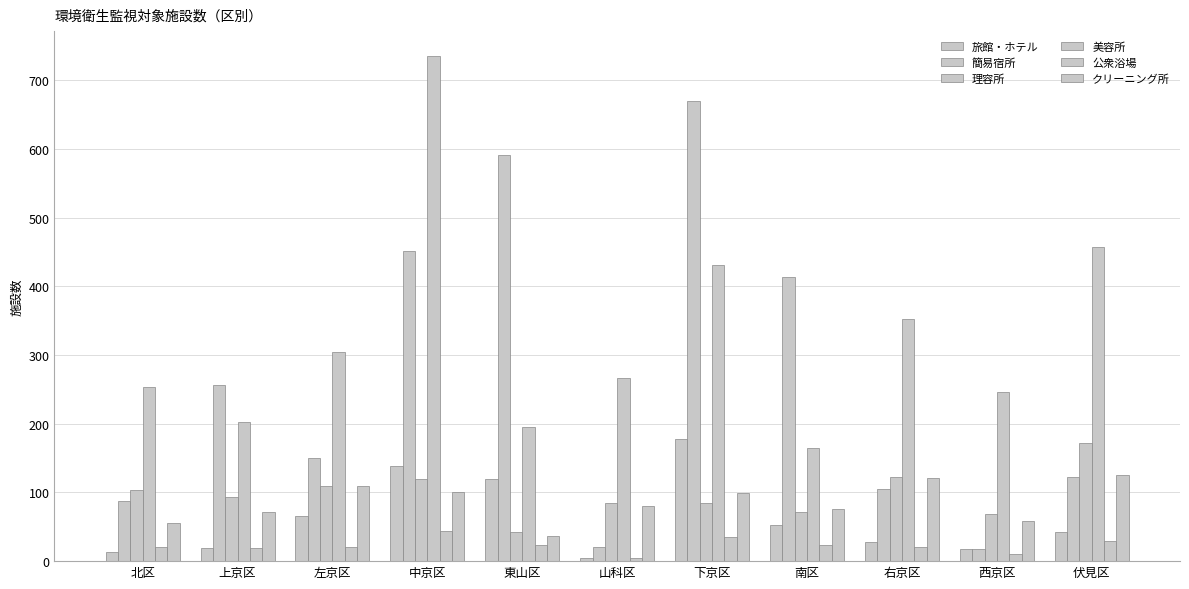

Which series changed the most between 山科区 and 下京区?

簡易宿所